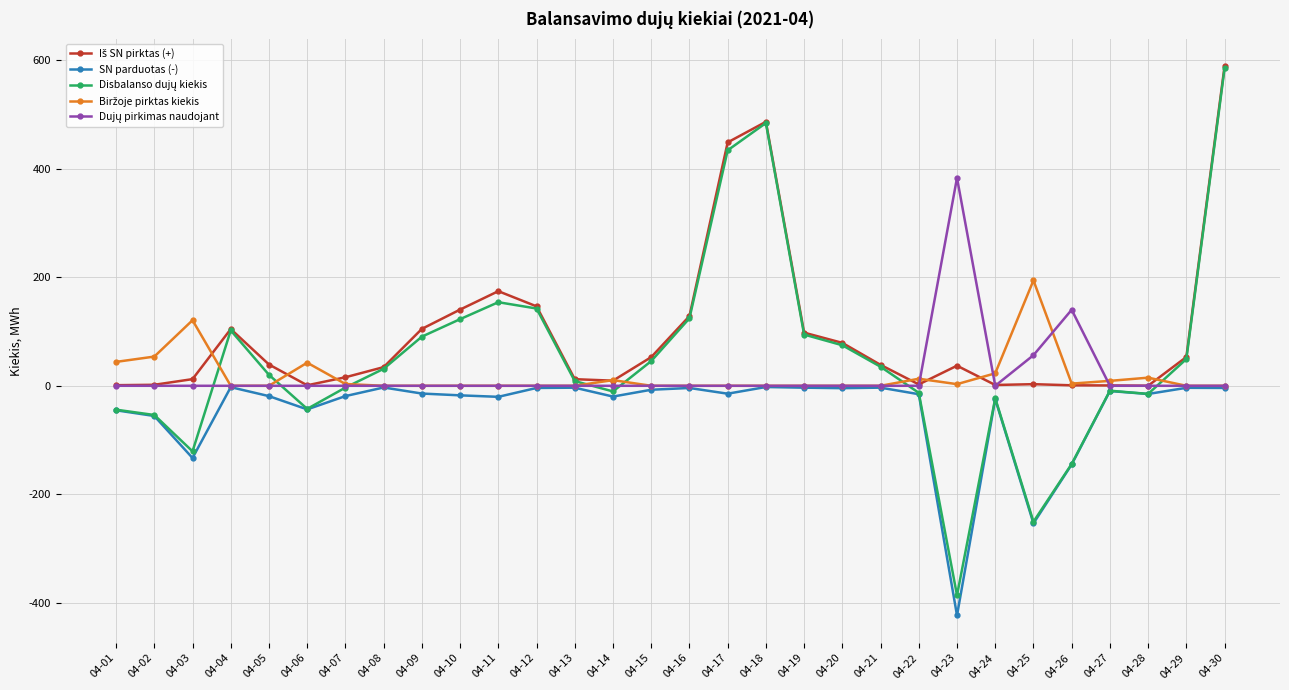

What is the total value across all series at 04-01?

-44.0